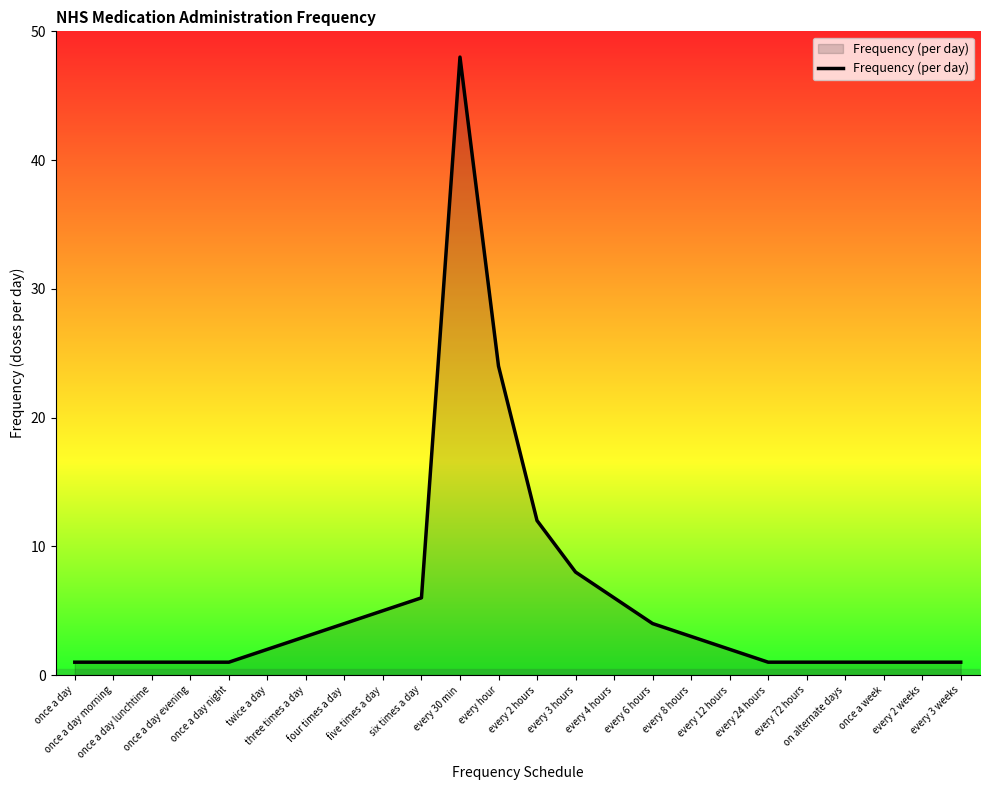

What is the greatest value displayed?

48